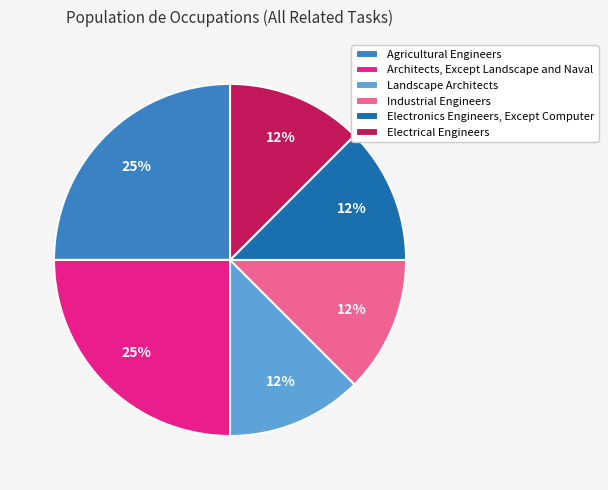

Approximately how many times larger is the value at Industrial Engineers compared to Landscape Architects?

1.0